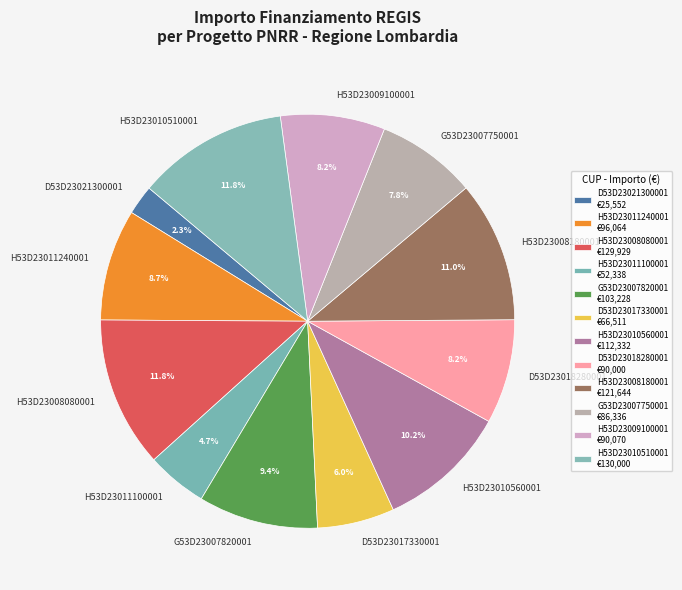

What is the smallest slice in the pie chart?

D53D23021300001